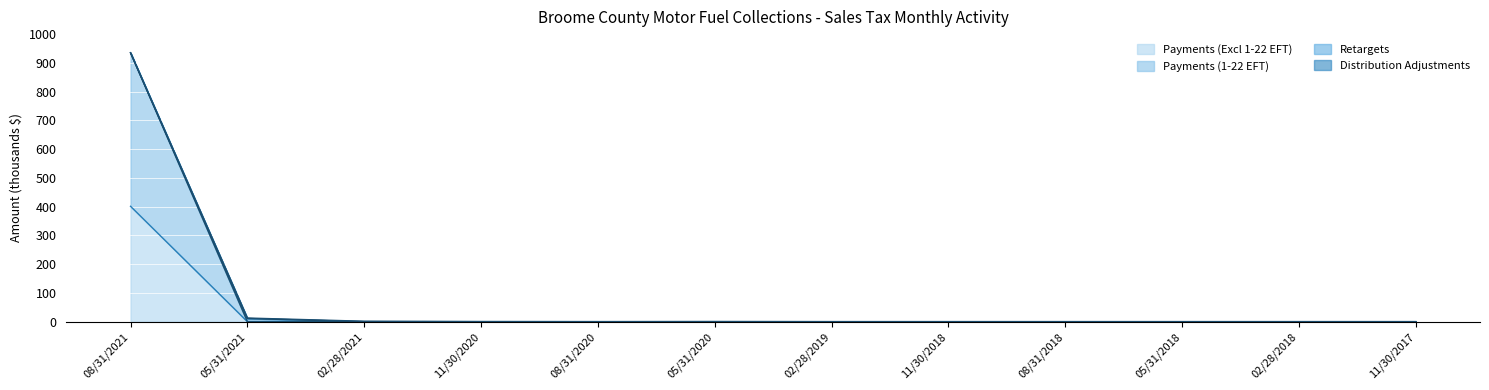

Between 11/30/2020 and 11/30/2017, which series saw the biggest shift?

Payments (Excl 1-22 EFT)